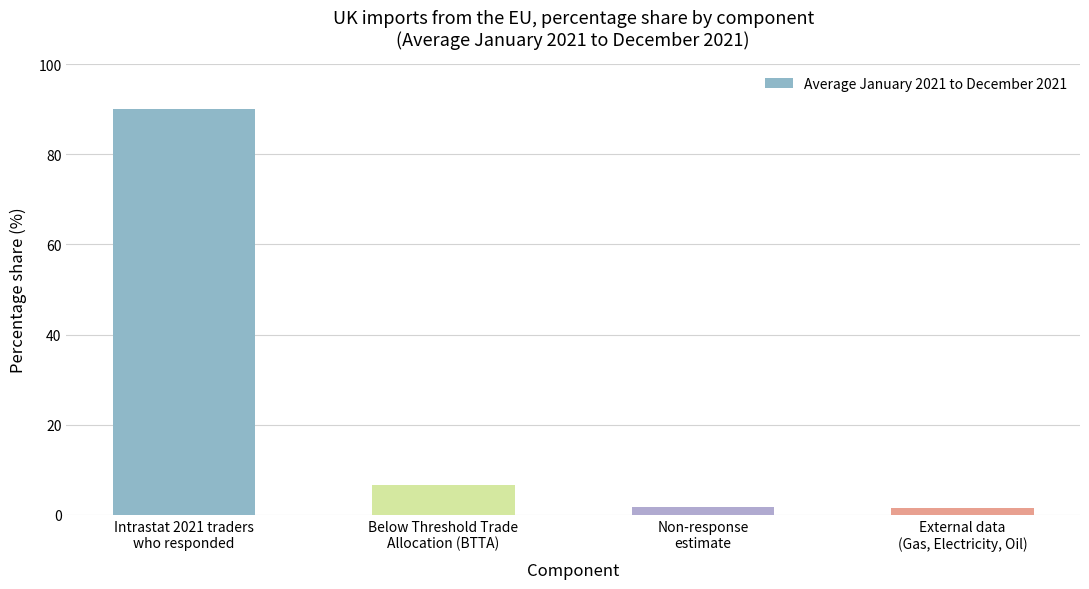

What is the sum of all values?

100.0